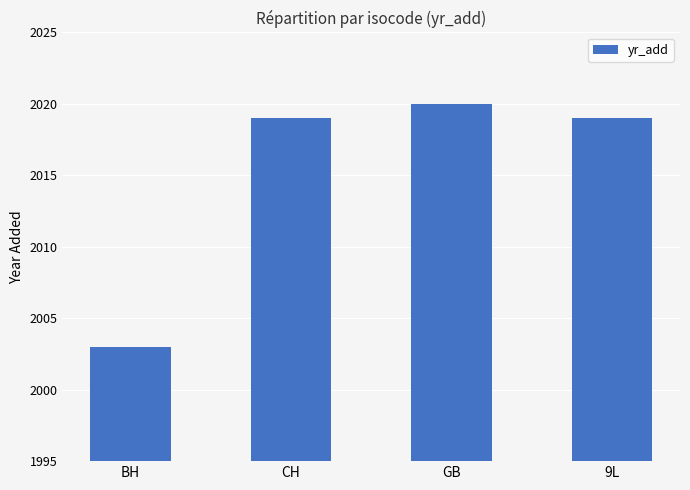

True or false: the data shows 3511 at CH.

False